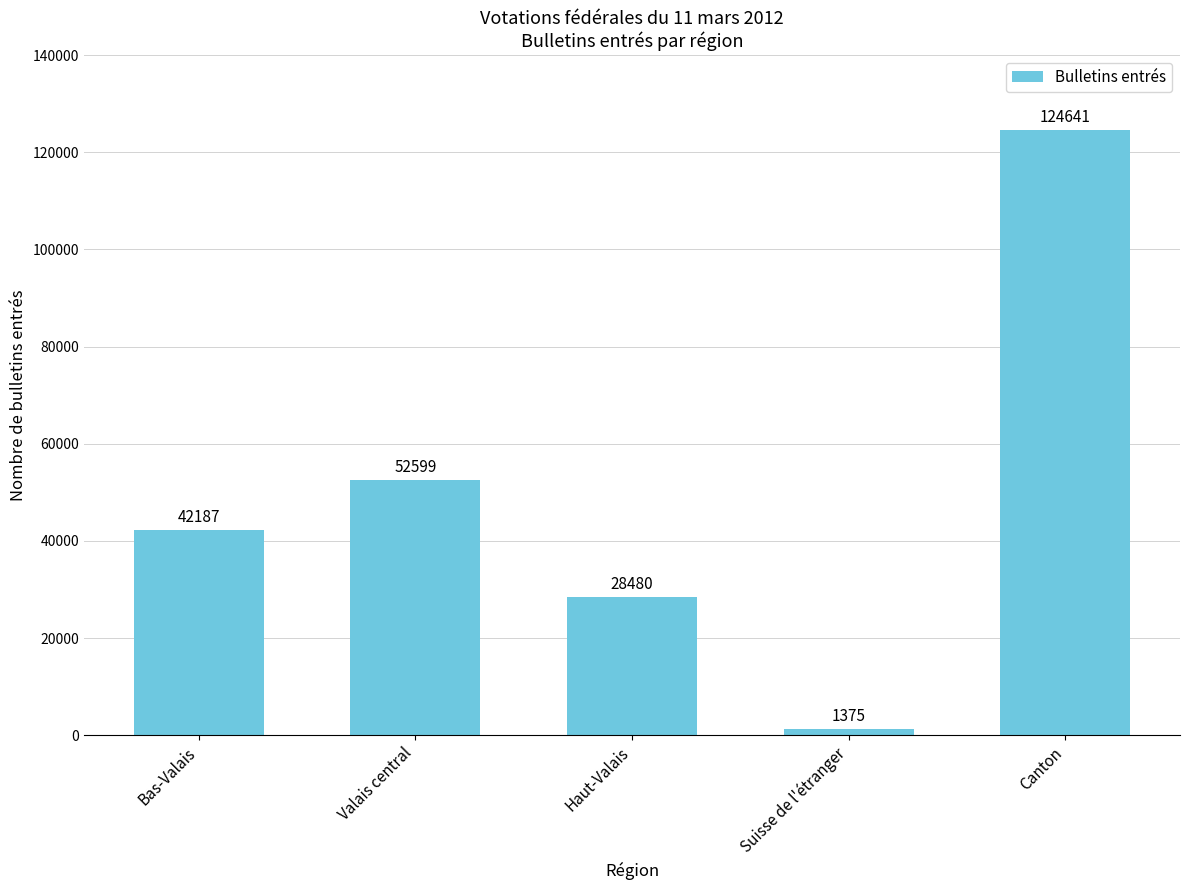

The value at Haut-Valais is 10848. True or false?

False